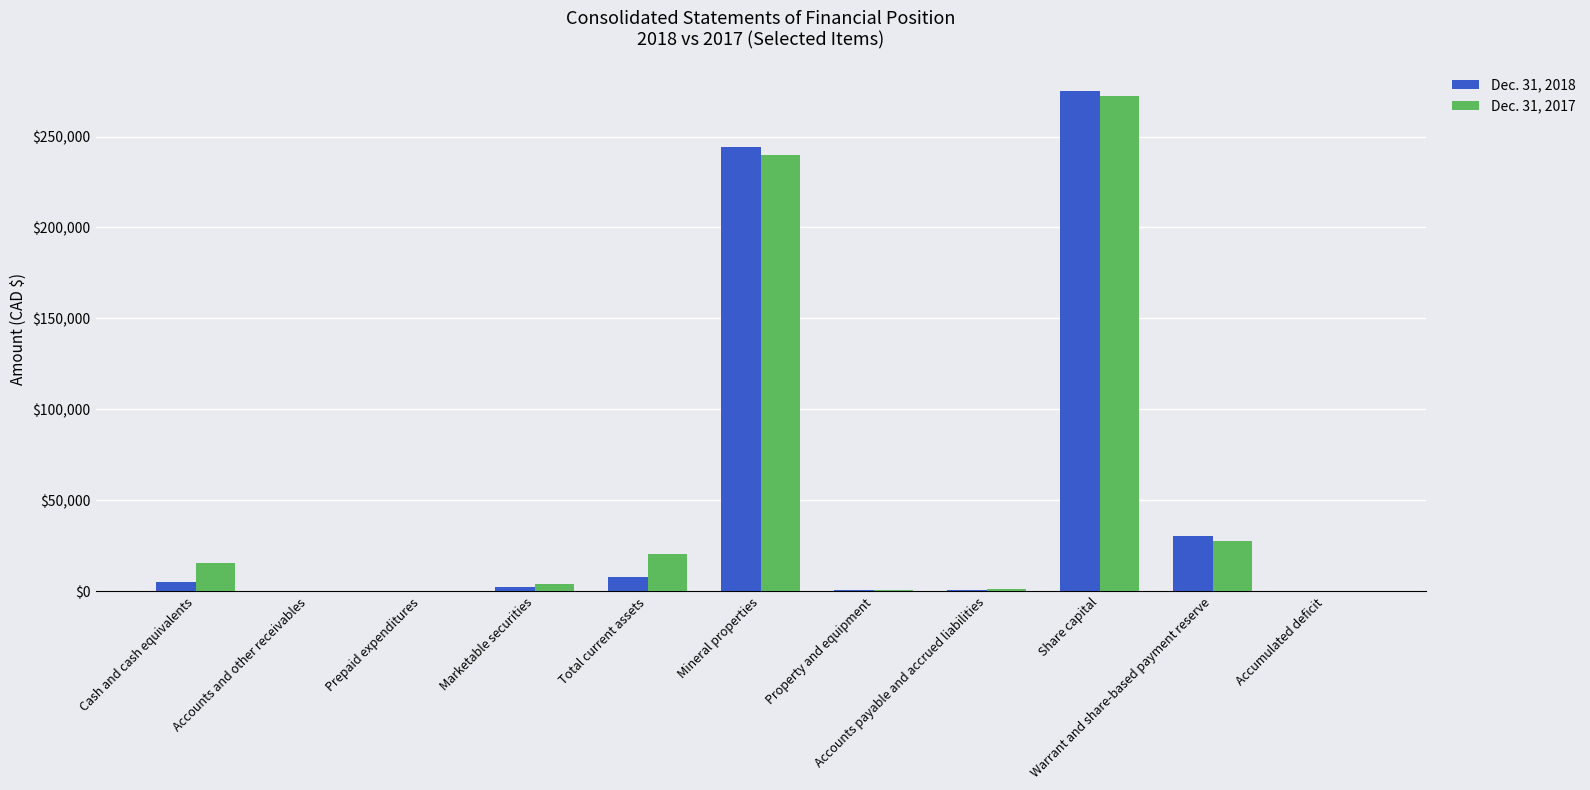

What are all the series names shown in the legend?

Dec. 31, 2018, Dec. 31, 2017